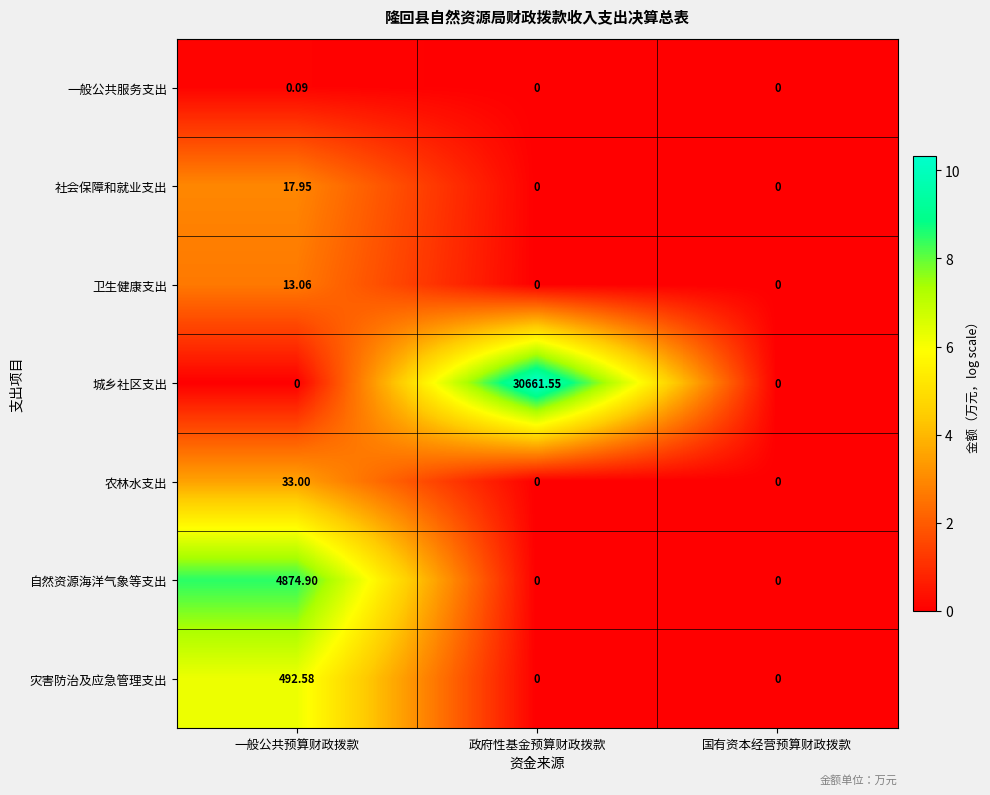

Which series has the largest total across all categories?

城乡社区支出